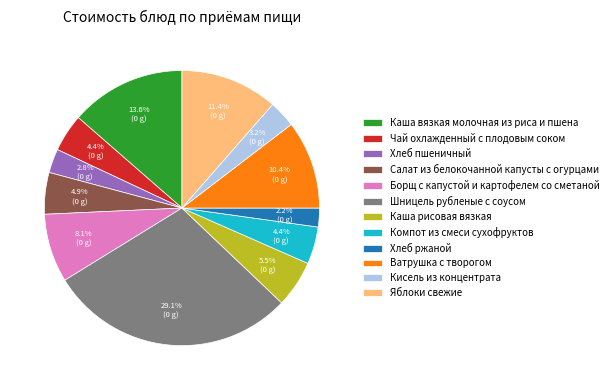

How many slices are in this pie chart?

12